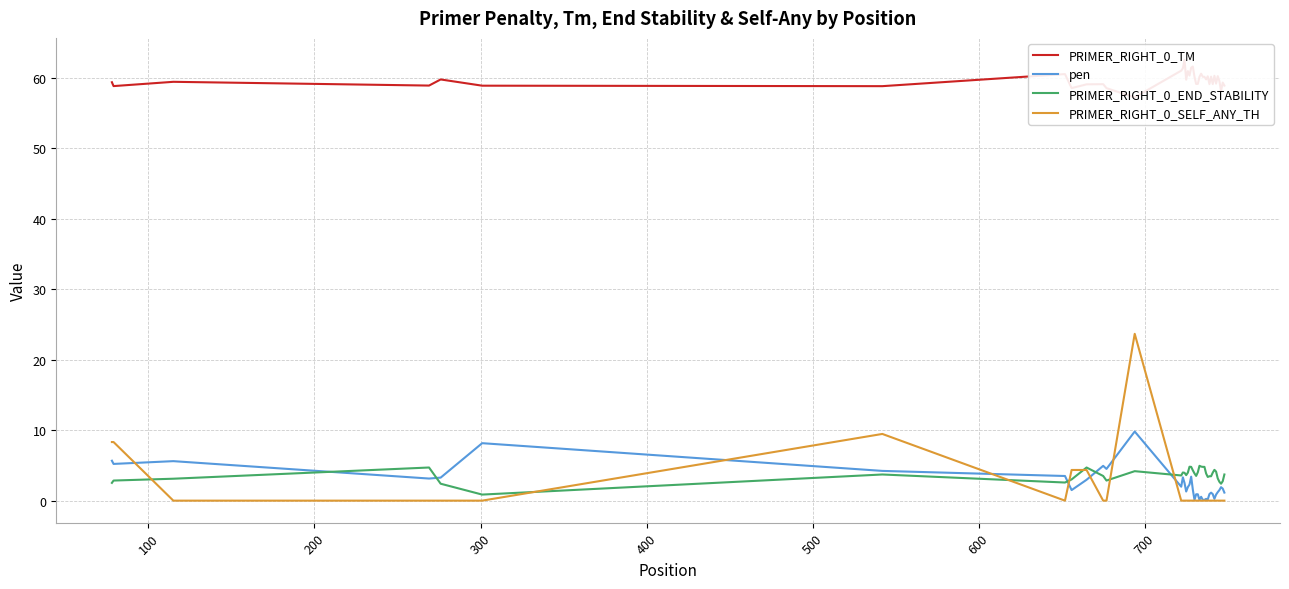

What is the difference between the second highest and second lowest values in the pen series?

8.0